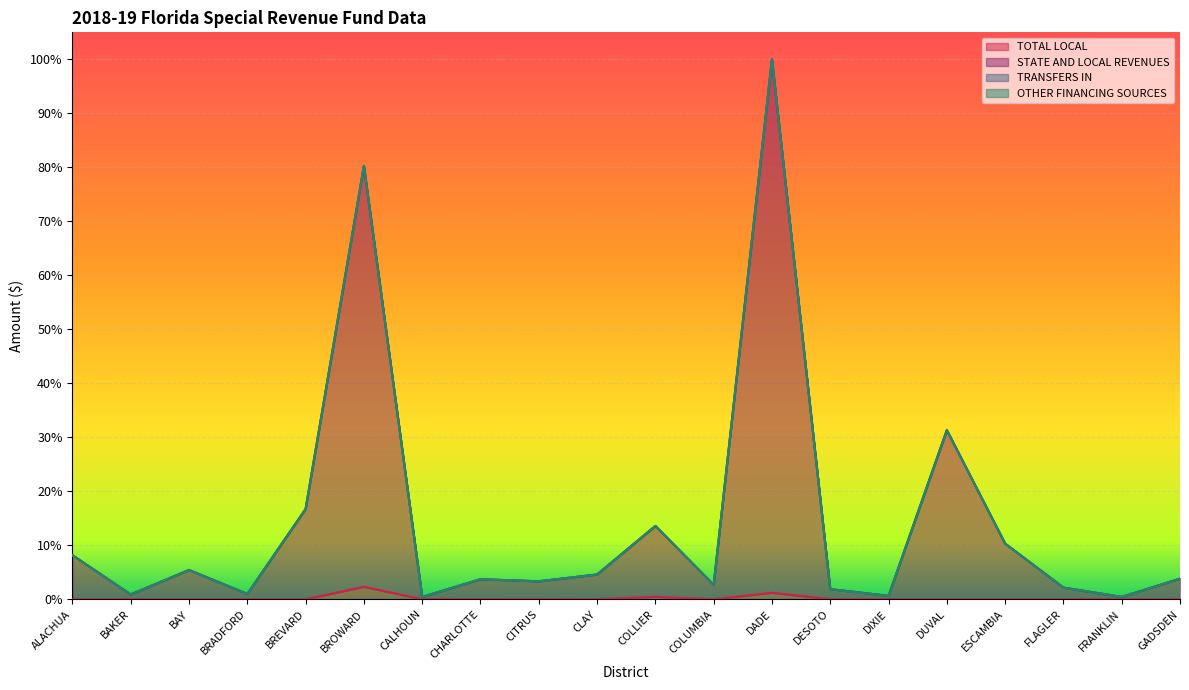

True or false: TOTAL LOCAL and STATE AND LOCAL REVENUES cross at least once.

False